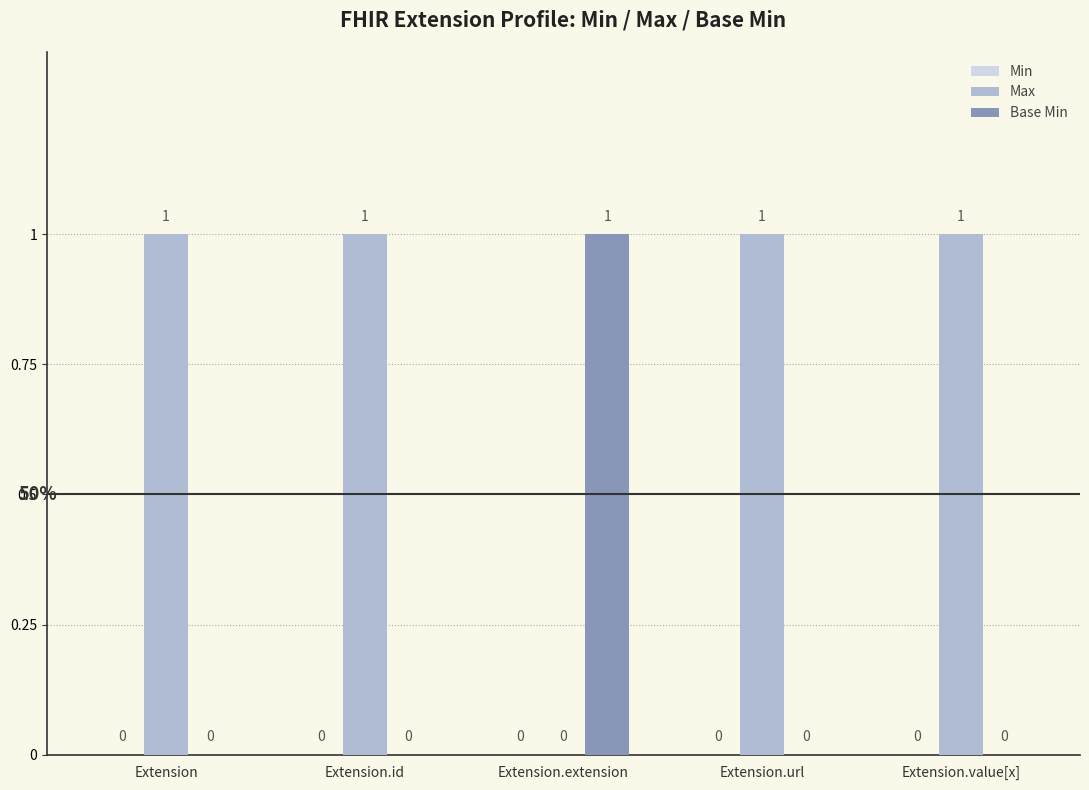

Count the number of categories in the chart.

5